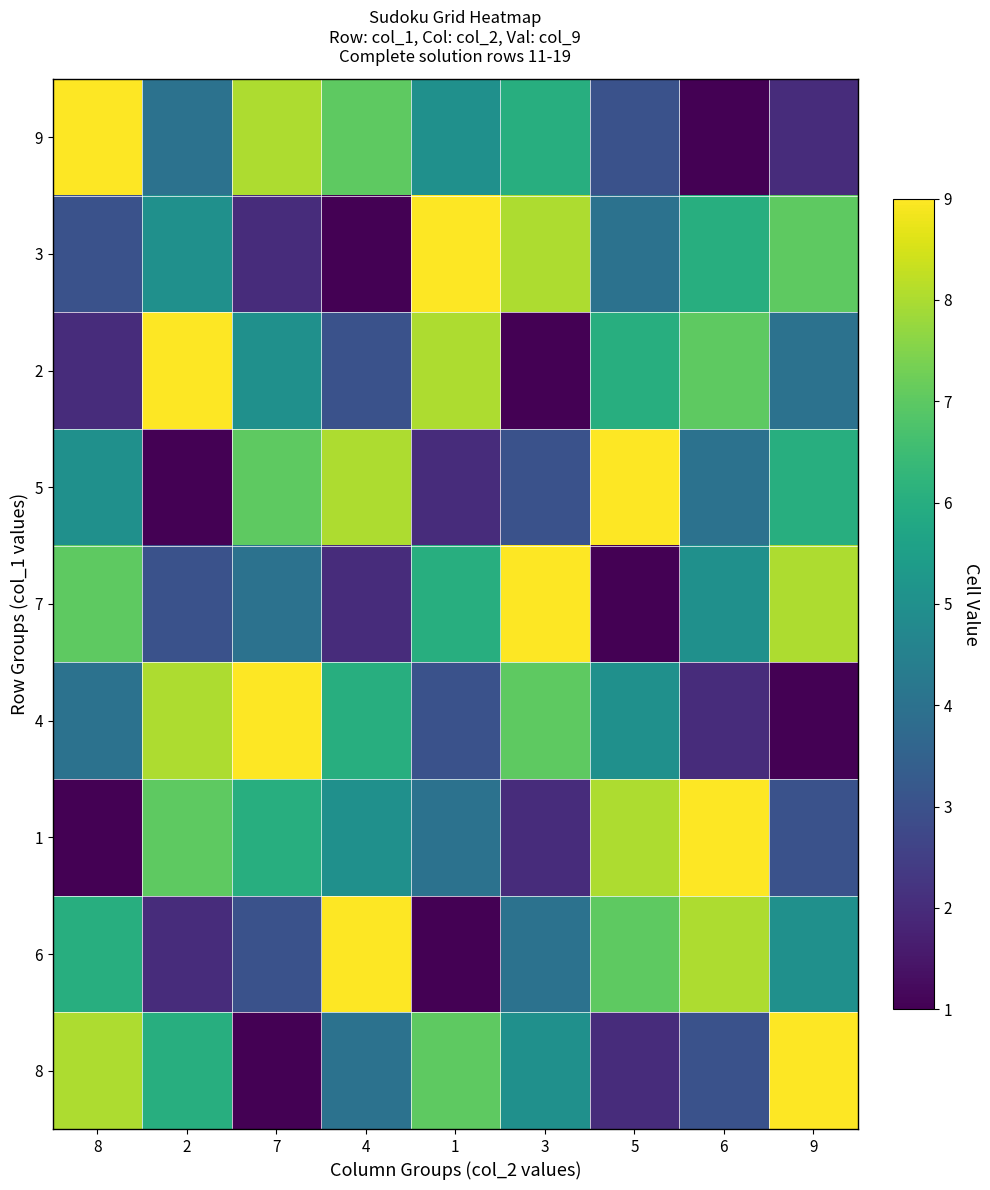

Reading left to right, what are all the values shown in this chart?

8: 8=8	2=6	7=1	4=4	1=7	3=5	5=2	6=3	9=9
6: 8=6	2=2	7=3	4=9	1=1	3=4	5=7	6=8	9=5
1: 8=1	2=7	7=6	4=5	1=4	3=2	5=8	6=9	9=3
4: 8=4	2=8	7=9	4=6	1=3	3=7	5=5	6=2	9=1
7: 8=7	2=3	7=4	4=2	1=6	3=9	5=1	6=5	9=8
5: 8=5	2=1	7=7	4=8	1=2	3=3	5=9	6=4	9=6
2: 8=2	2=9	7=5	4=3	1=8	3=1	5=6	6=7	9=4
3: 8=3	2=5	7=2	4=1	1=9	3=8	5=4	6=6	9=7
9: 8=9	2=4	7=8	4=7	1=5	3=6	5=3	6=1	9=2